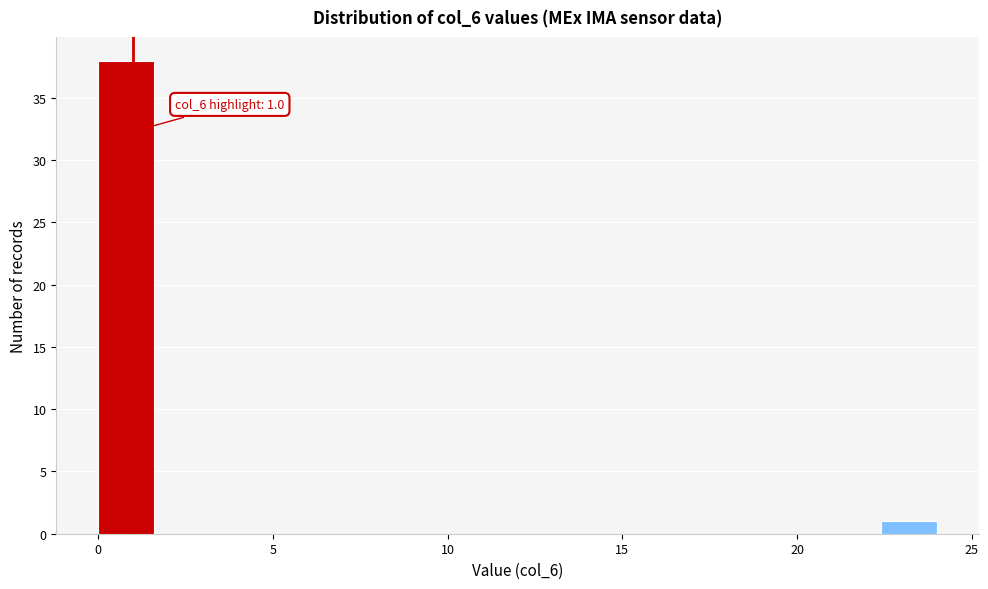

Around what value on the x-axis is the tallest bar? Give the approximate position of its centre, as read against the axis.

1.0